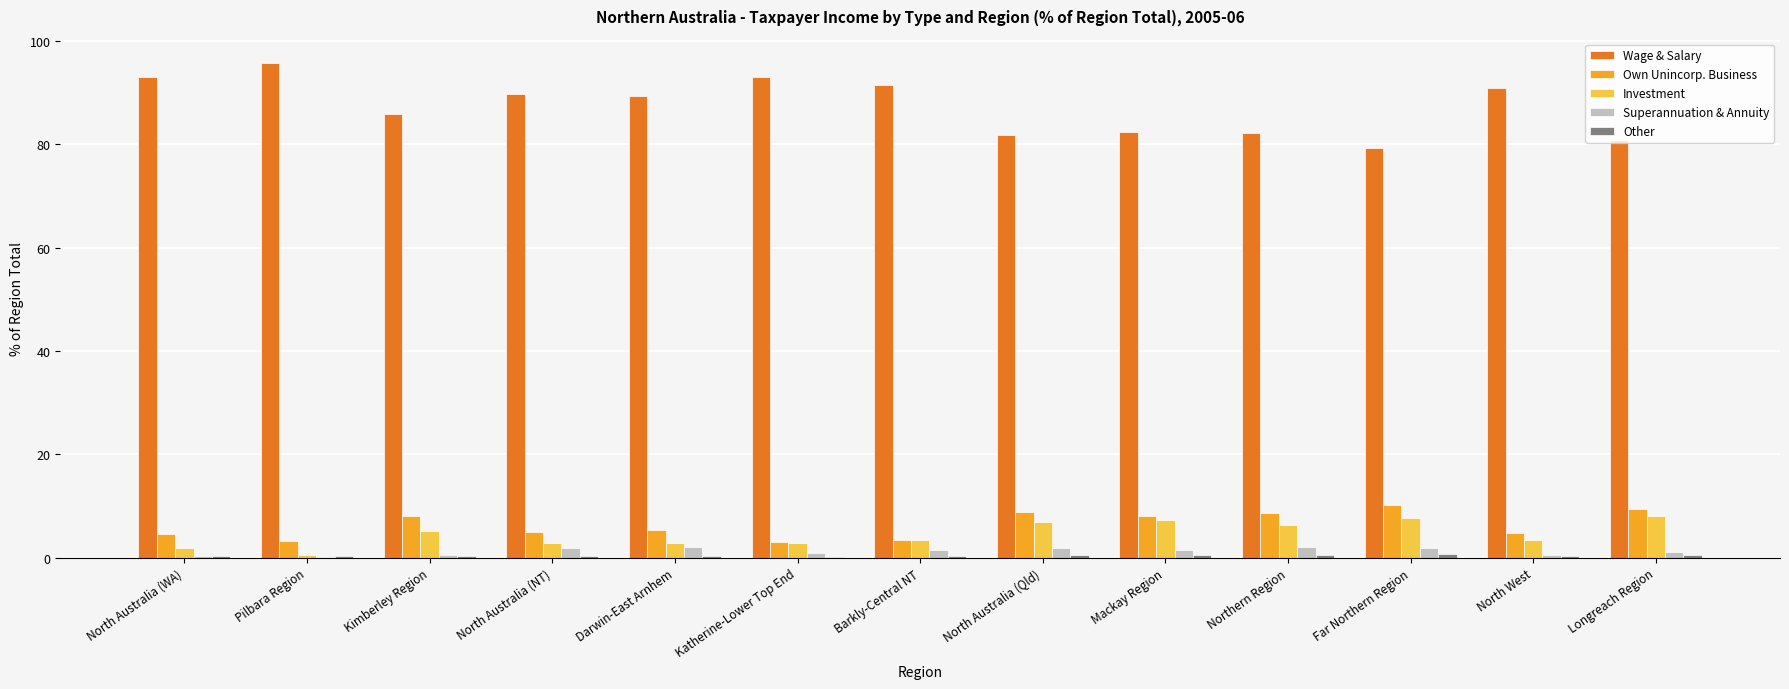

Between North Australia (WA) and Darwin-East Arnhem, which series saw the biggest shift?

Wage & Salary